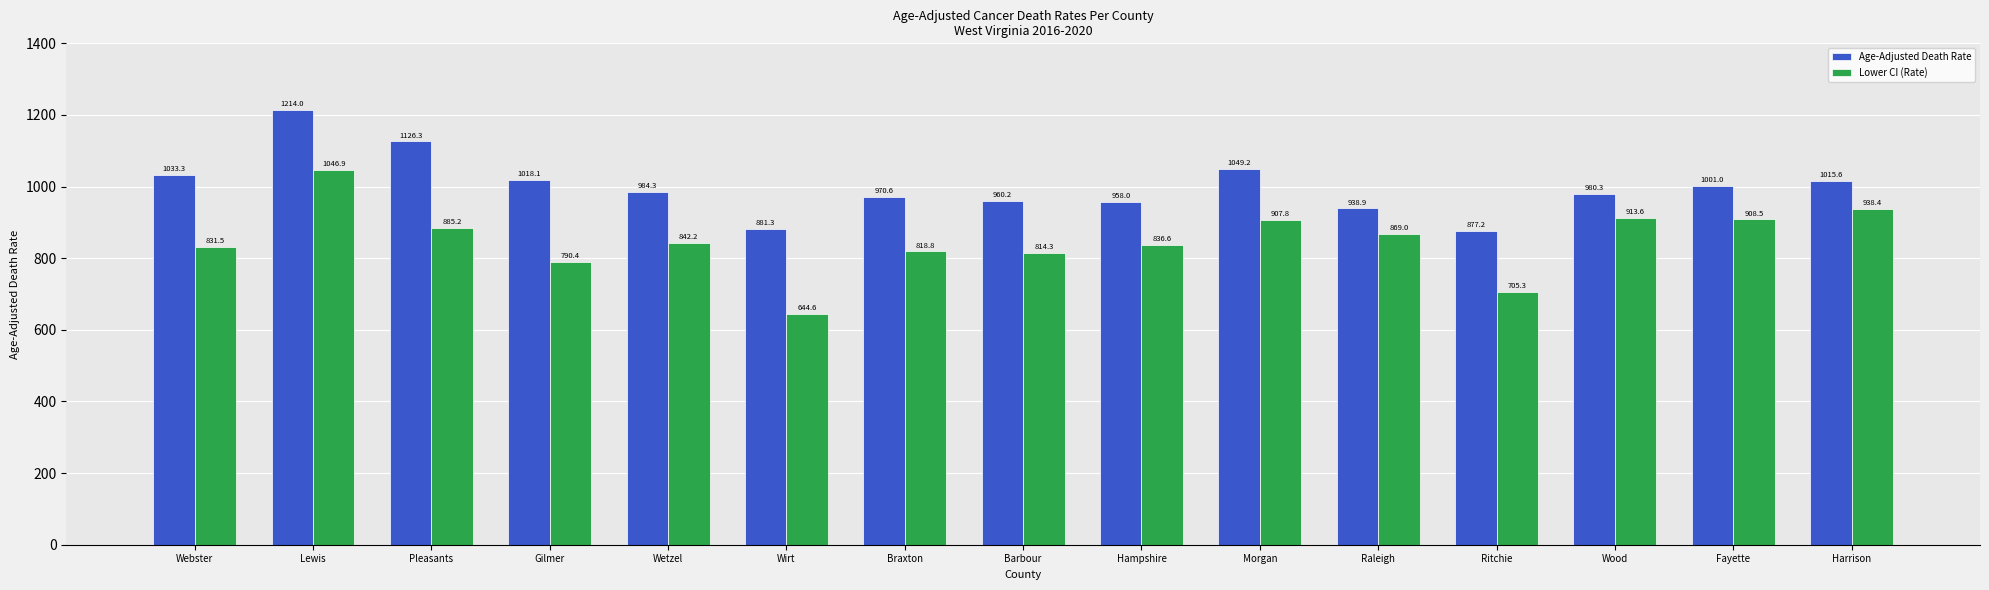

What is the average value of the Lower CI (Rate) series?

850.2